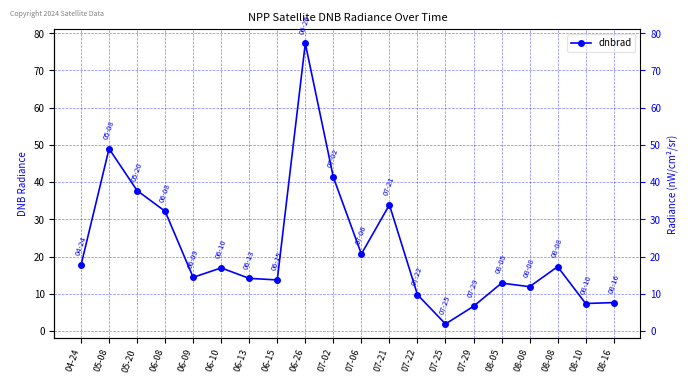

Reading right to left, list all the values displayed in this chart.

08-16=7.7	08-10=7.4	08-08=17.3	08-08=11.9	08-05=12.9	07-29=6.7	07-25=1.9	07-22=9.8	07-21=33.9	07-06=20.7	07-02=41.3	06-26=77.3	06-15=13.7	06-13=14.2	06-10=17.0	06-09=14.4	06-08=32.2	05-20=37.7	05-08=49.0	04-24=17.7